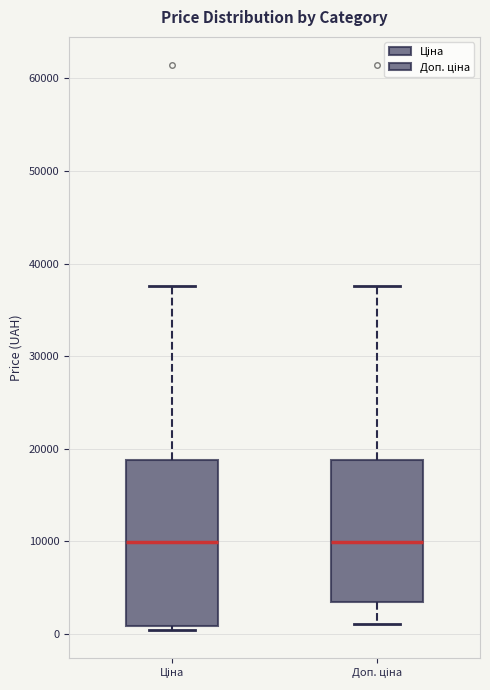

Reading left to right, read every box against the y-axis: the position of its median line, the range the box covers, and the ends of its whiskers. The values are not printed on the chart, so give them approximately, as read against the axis.

Ціна: median 10000, box 1000 to 19000, whiskers 0 to 38000
Доп. ціна: median 10000, box 3000 to 19000, whiskers 1000 to 38000